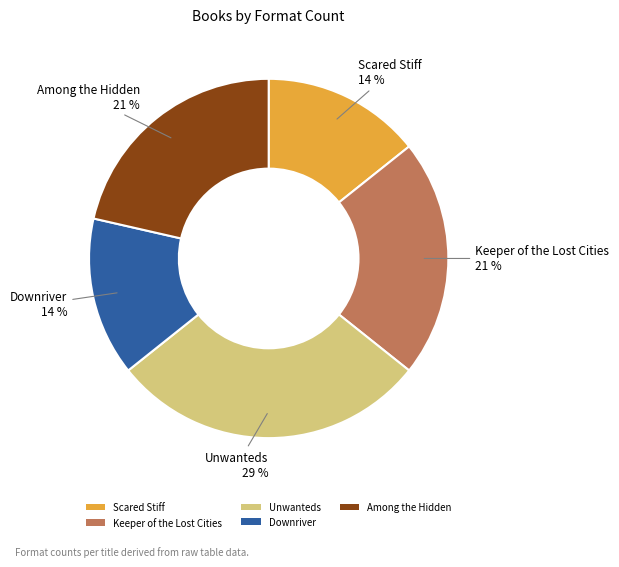

To the nearest percent, what is the average slice percentage?

20%